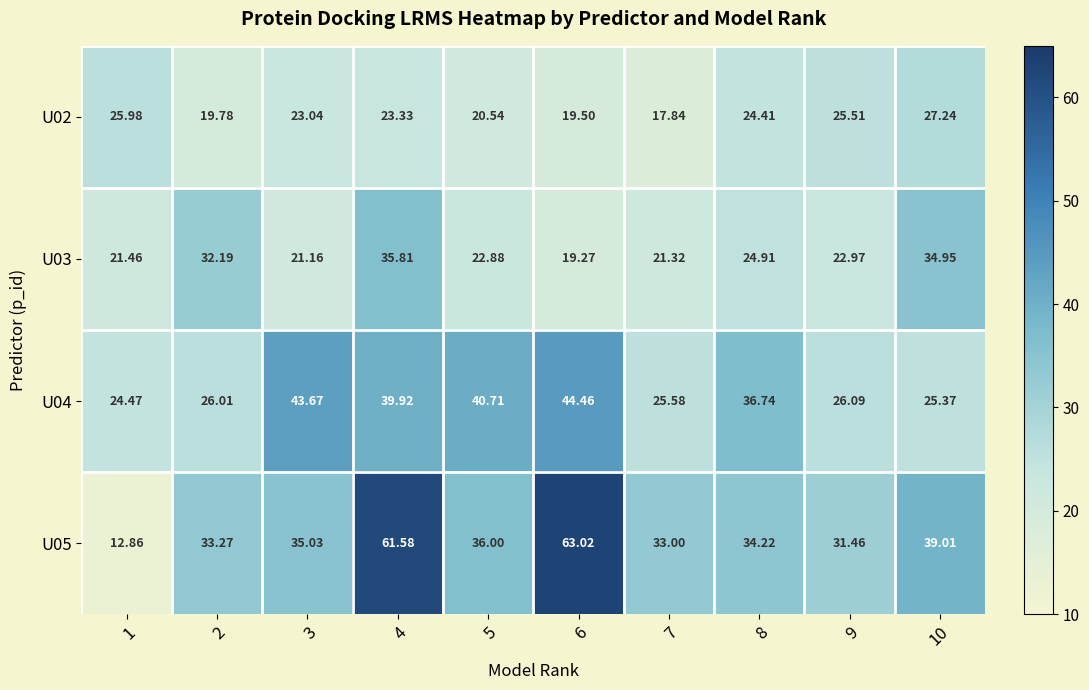

Is the value of U05 at 9 greater than the value of U02 at 7?

Yes